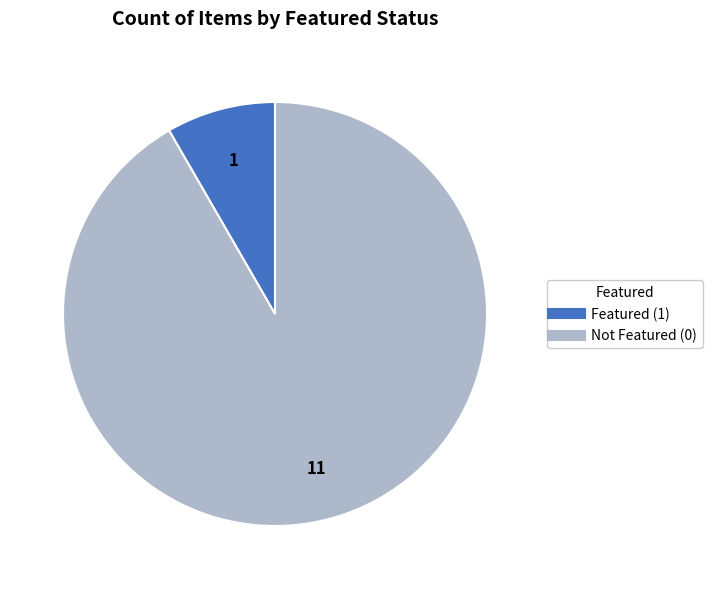

Does any single category account for the majority?

Yes